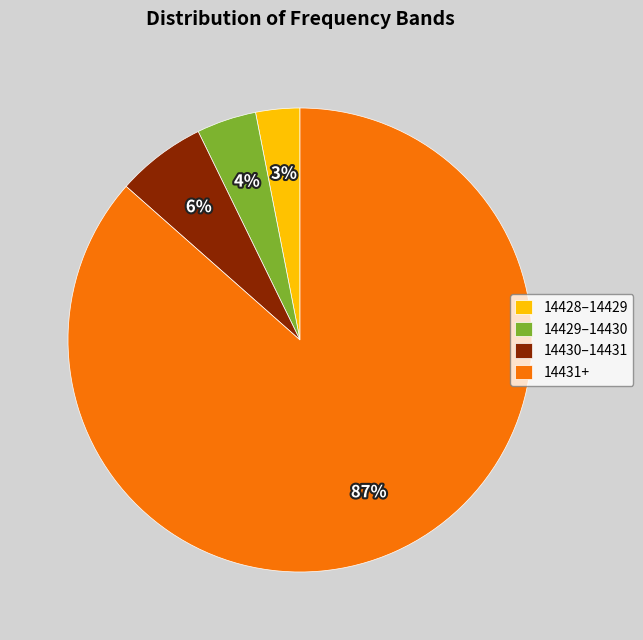

Which slice represents more than half of the pie?

14431+